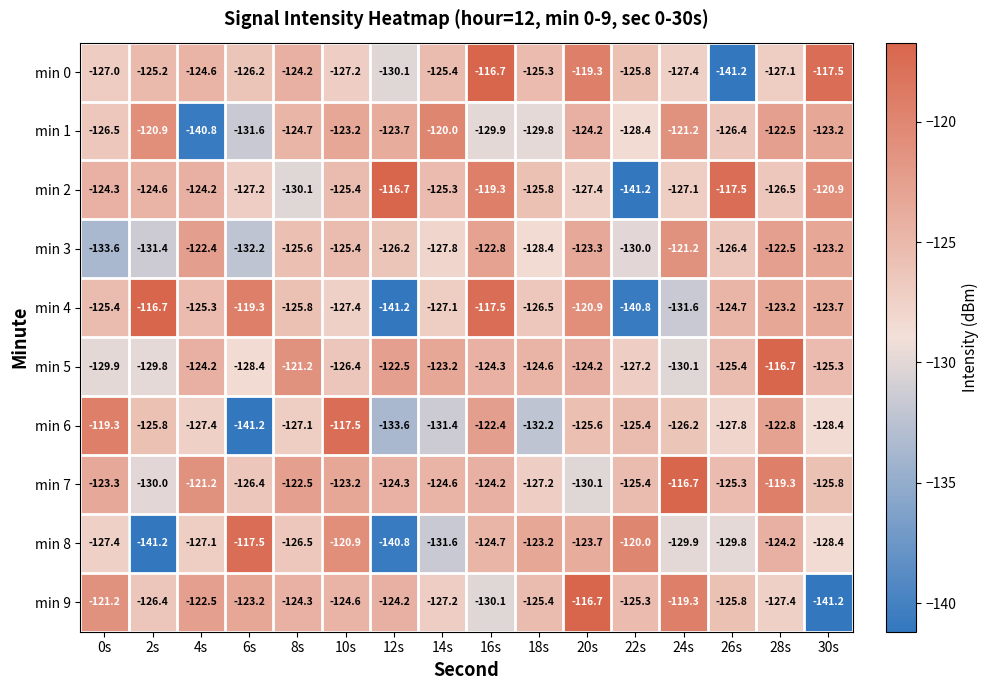

Rank the categories by min 3 value from highest to lowest.

24s, 4s, 28s, 16s, 30s, 20s, 10s, 8s, 12s, 26s, 14s, 18s, 22s, 2s, 6s, 0s